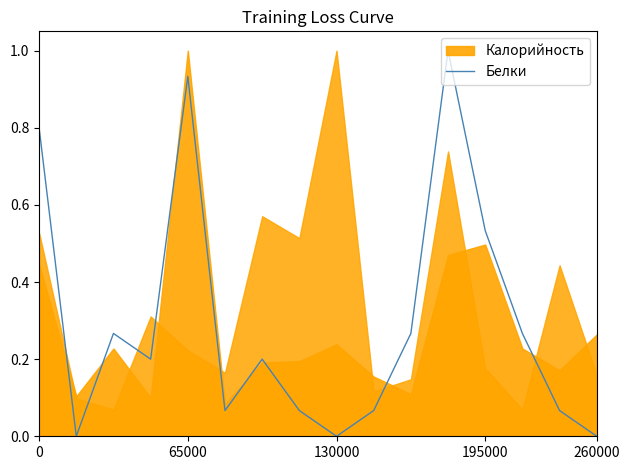

What is the difference between the values at 13 and 11?

0.7